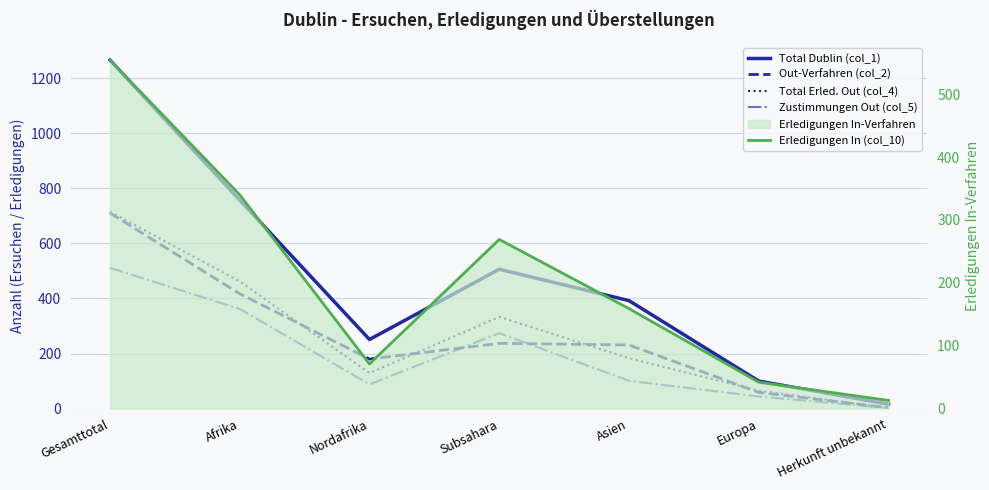

What is the label of the 4th point from the right?

Subsahara